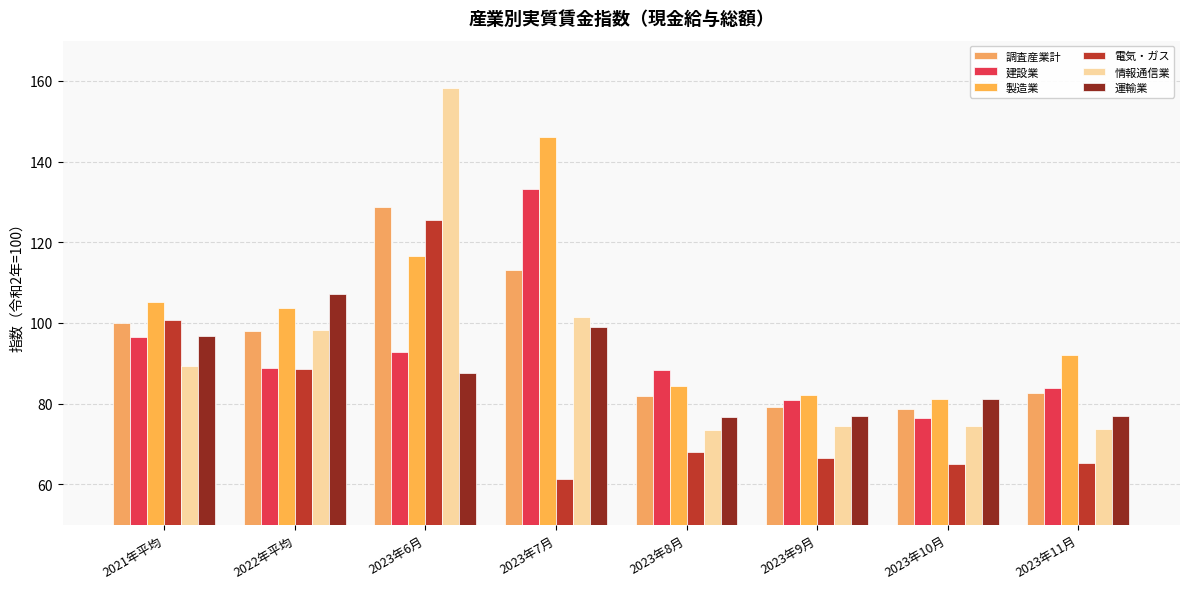

Which category has the lowest value in the 電気・ガス series?

2023年7月